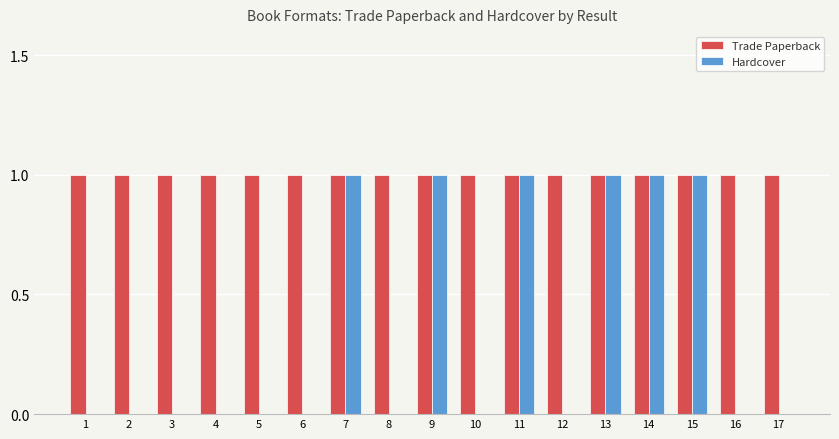

What is the total value across all series at 17?

1